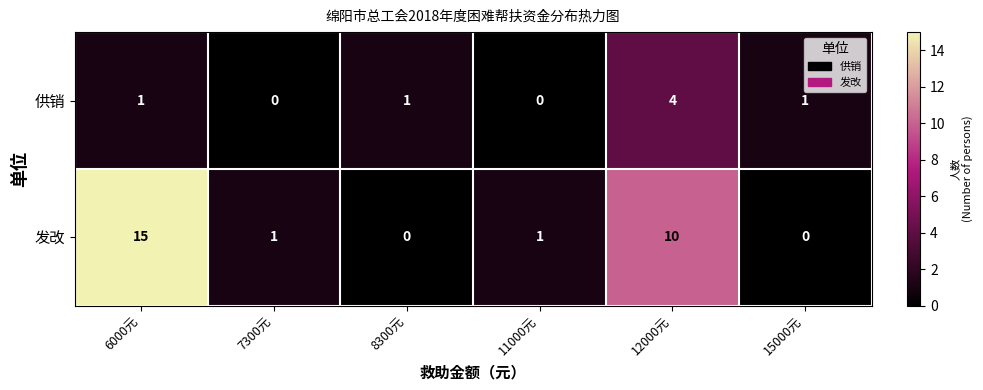

Which series changed the most between 7300元 and 12000元?

发改